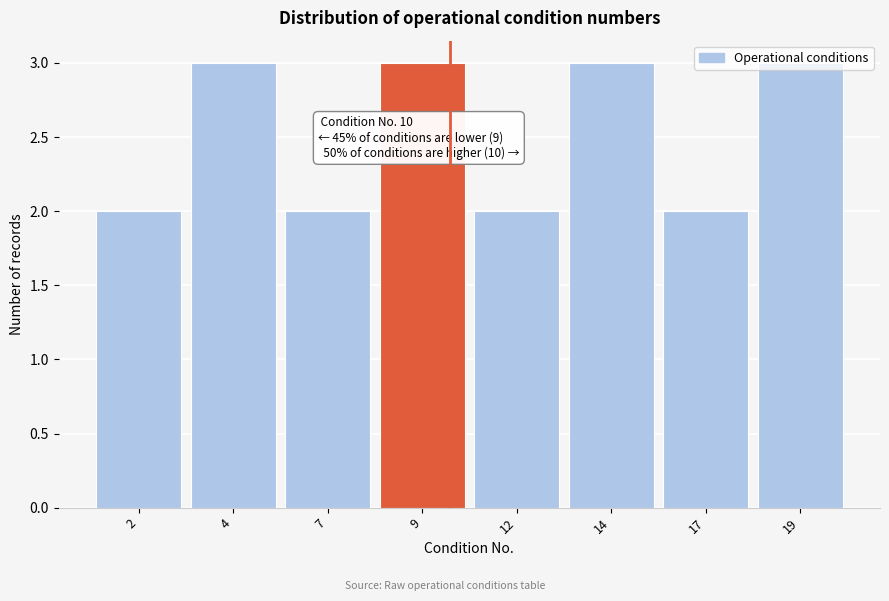

True or false: the data shows 3 at 19.

True